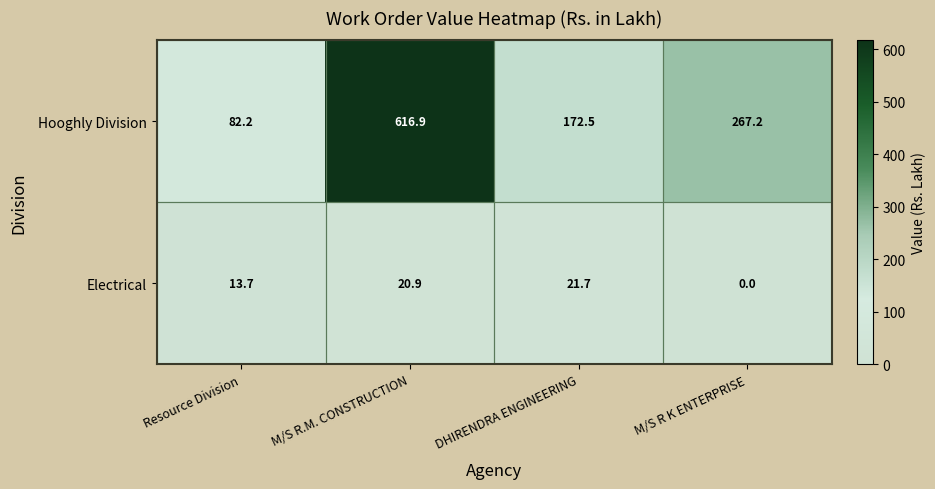

At how many categories does at least one series exceed 506?

1